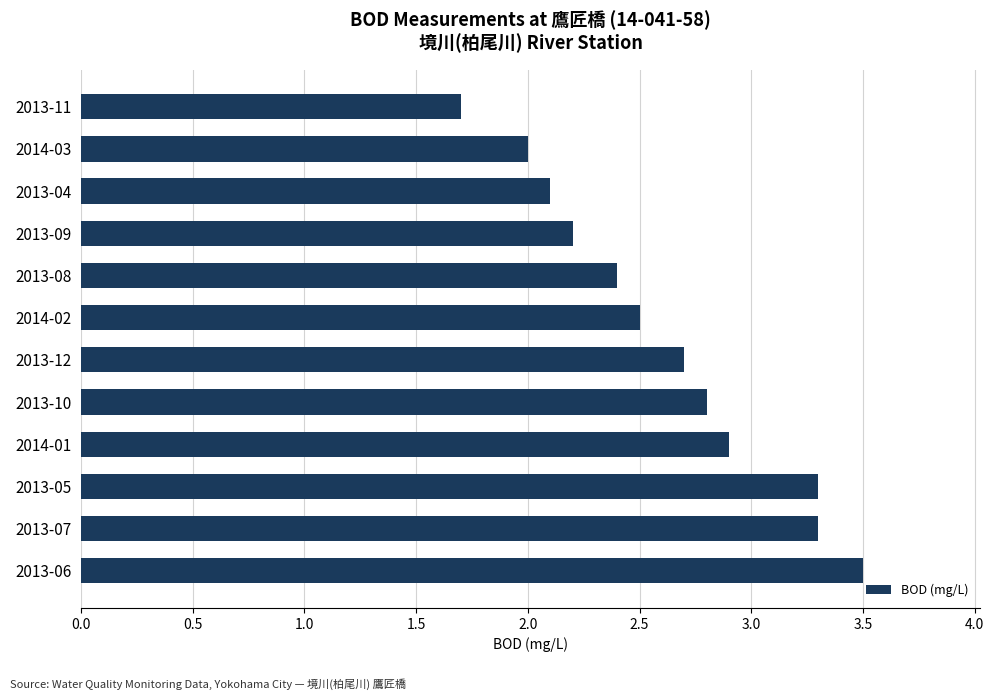

True or false: the data shows 3.5 at 2014-02.

False